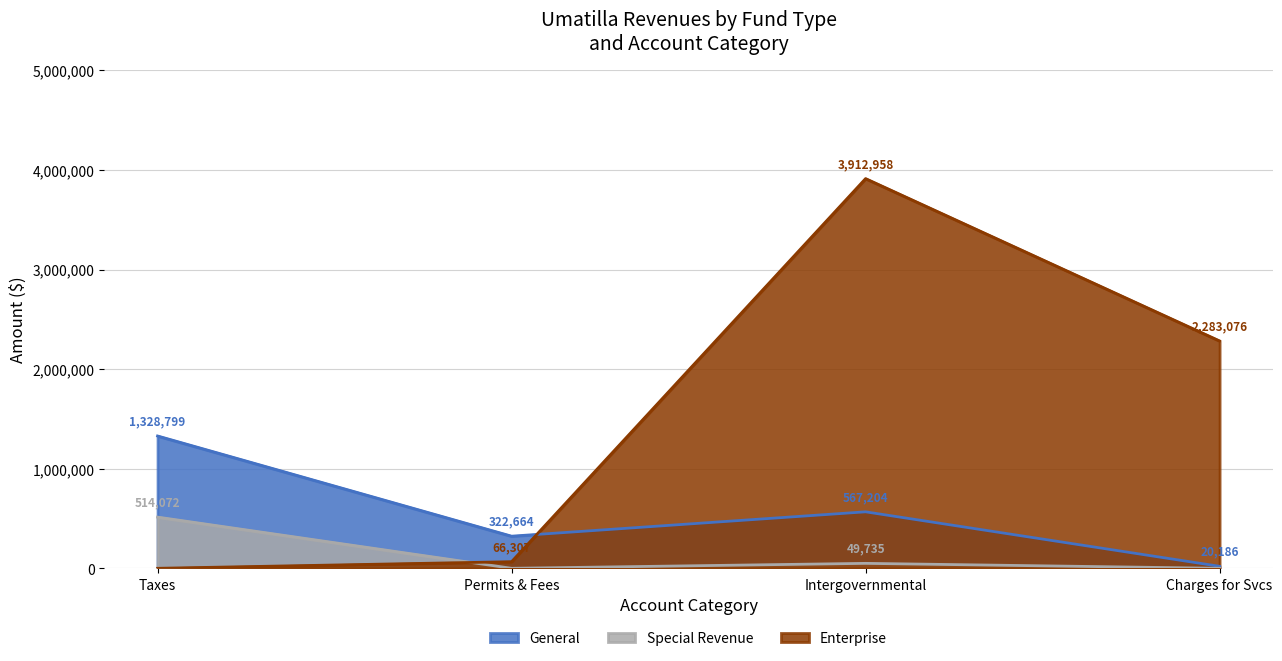

Where is Enterprise nearest to the value 1956479?

Charges for Svcs